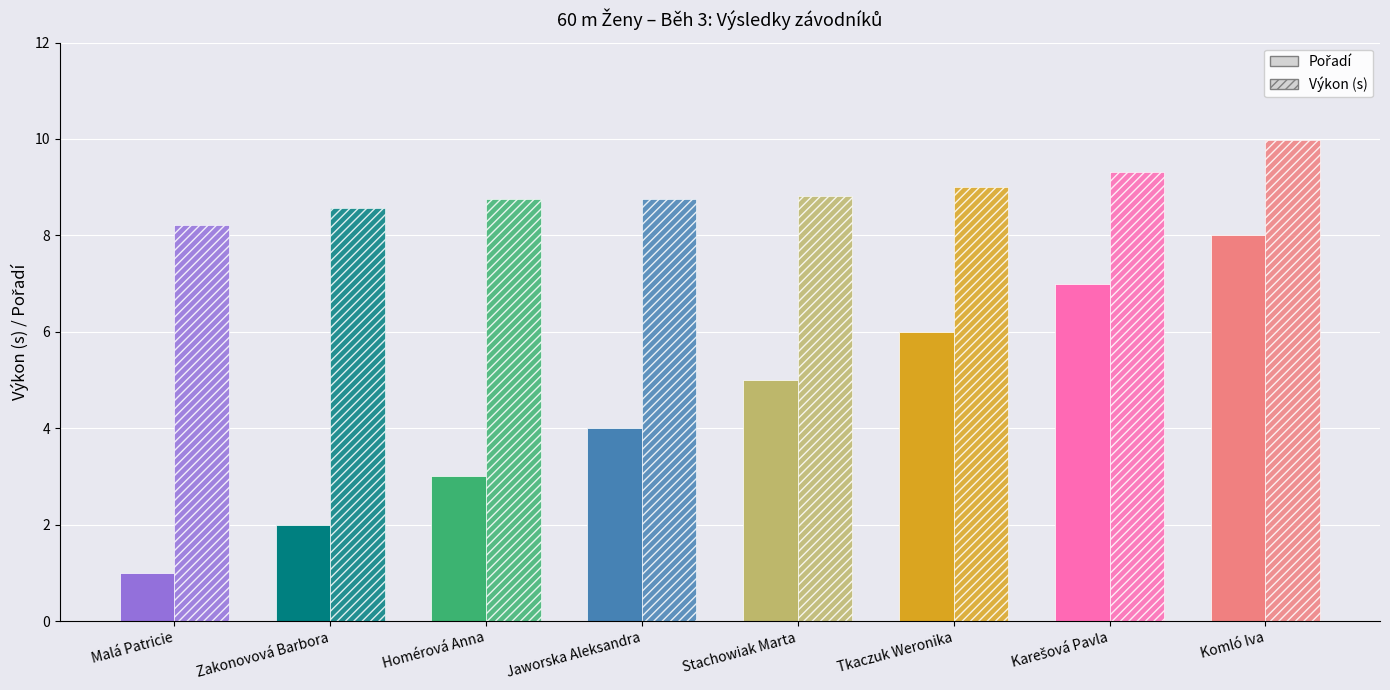

Rank the series at Tkaczuk Weronika from lowest to highest value.

Pořadí, Výkon